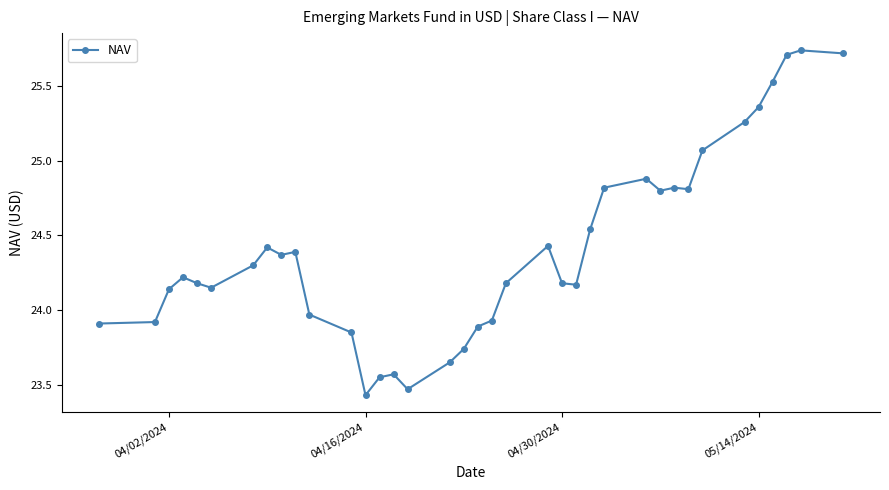

What is the sum of all values?

903.1